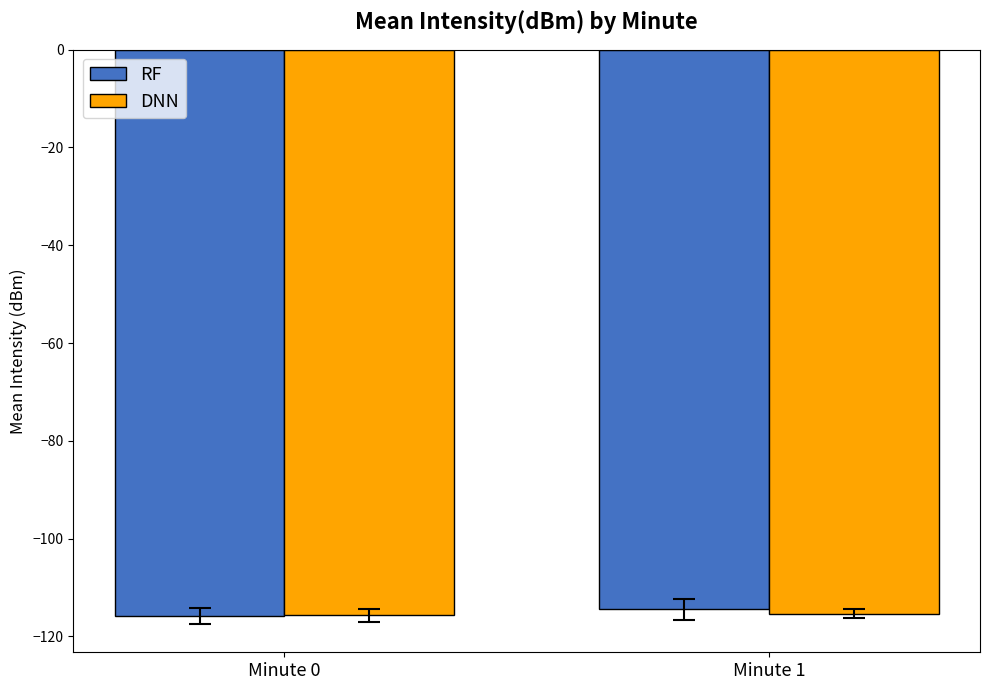

The RF series shows -183.3 at Minute 0. True or false?

False